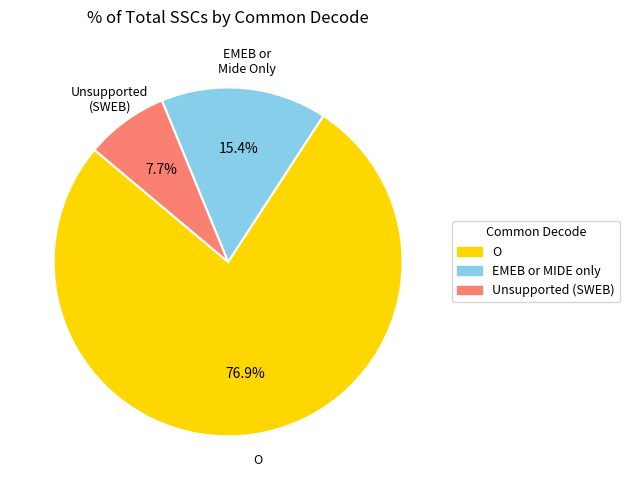

How many segments does this pie chart have?

3